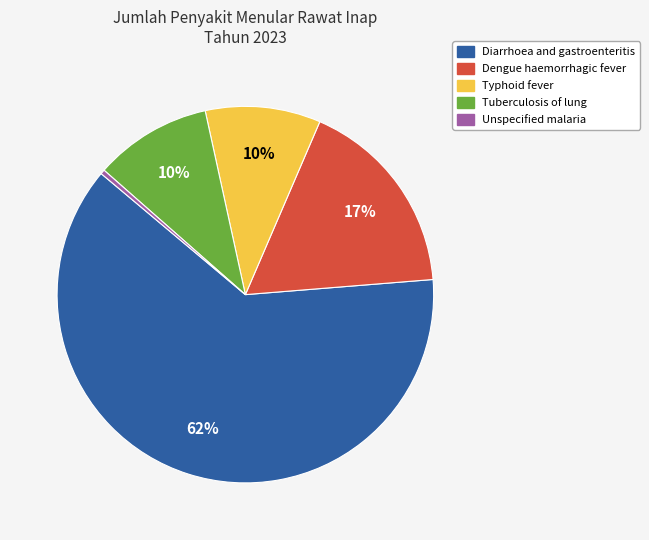

To the nearest percent, what is the average slice percentage?

20%